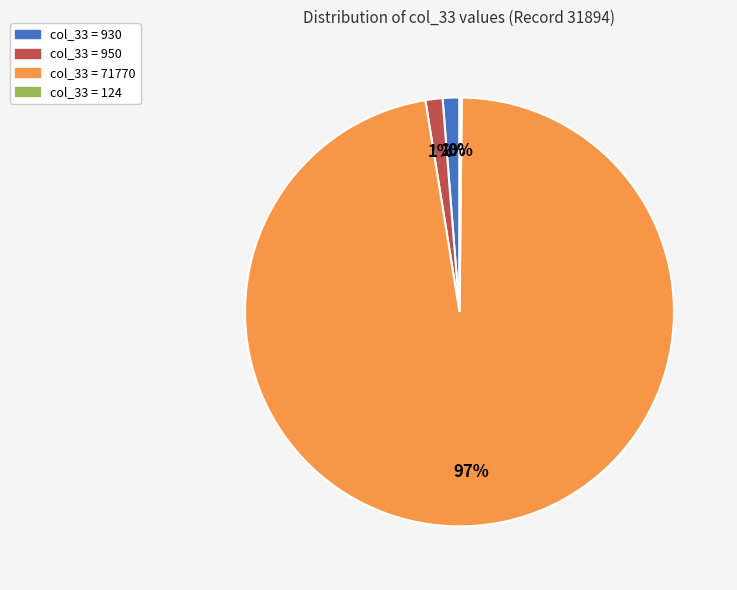

Is there any slice that represents more than half of the pie?

Yes